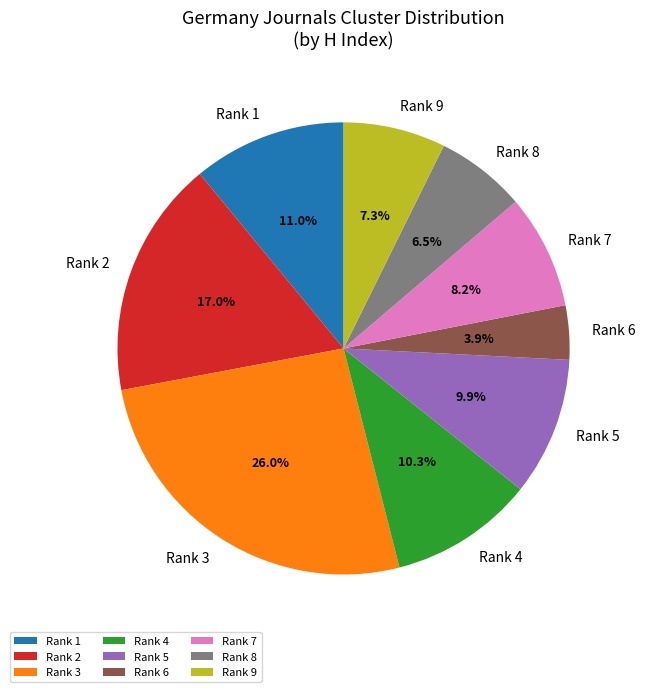

Does any single category account for the majority?

No